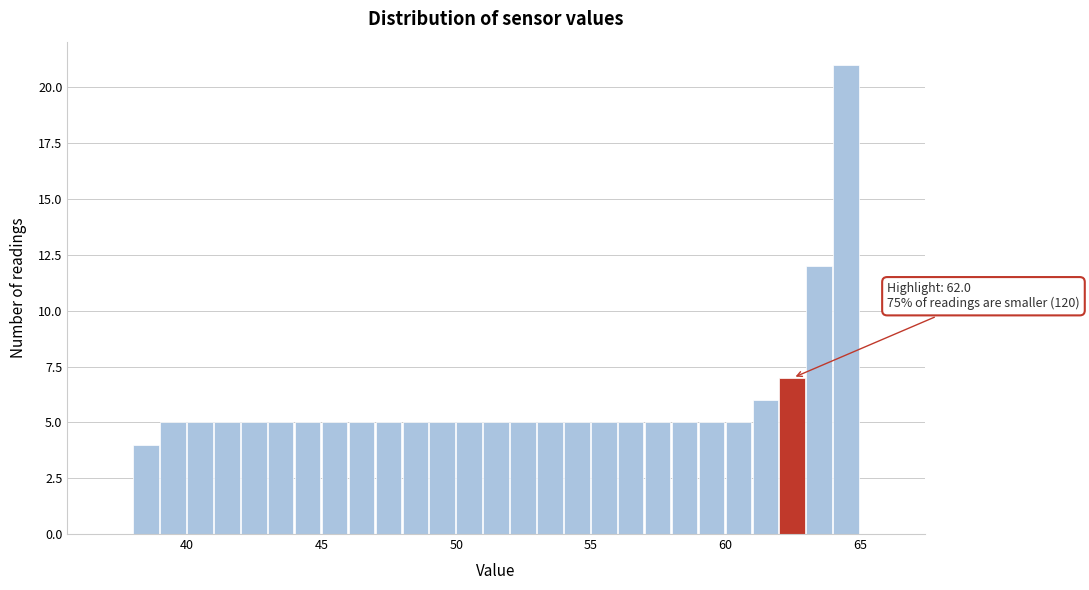

Around what value on the x-axis is the tallest bar? Give the approximate position of its centre, as read against the axis.

64.5